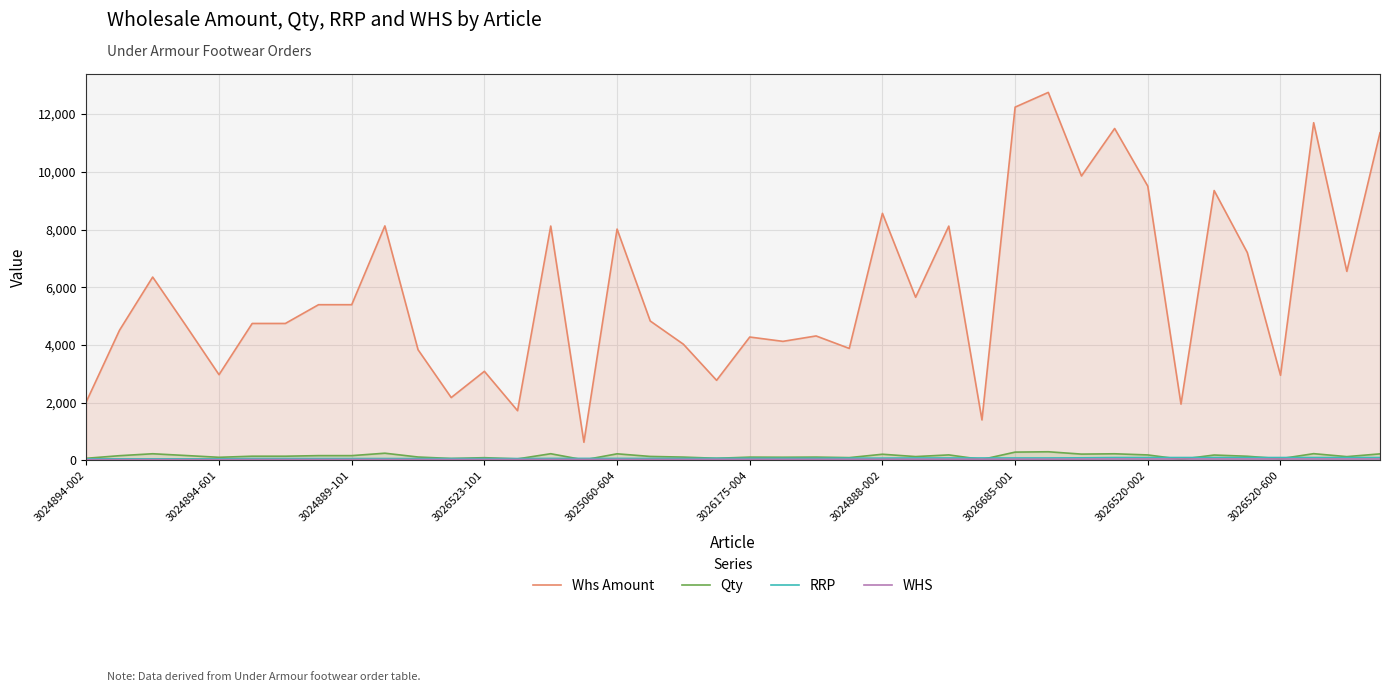

True or false: Qty and Whs Amount intersect in this chart.

False